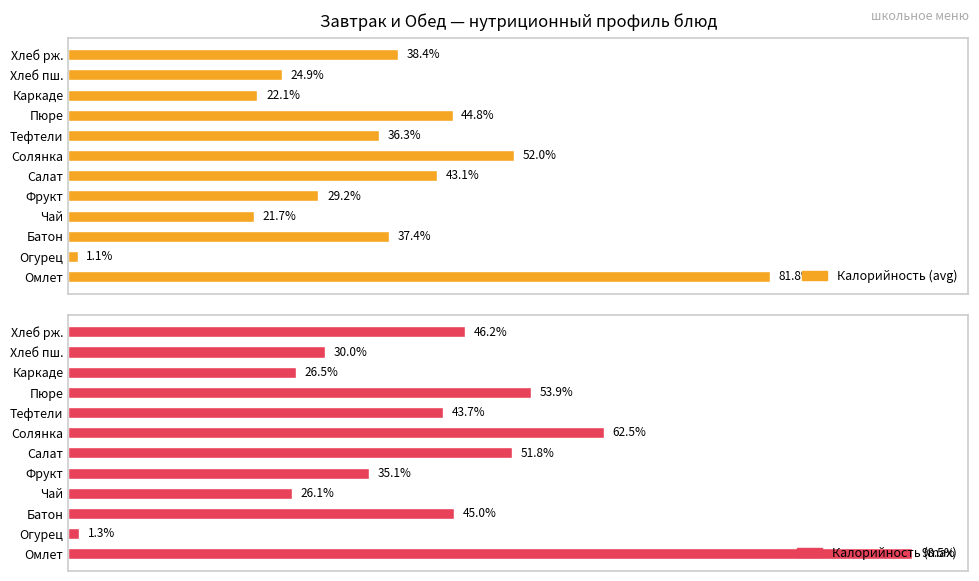

How many data points does each series have?

12